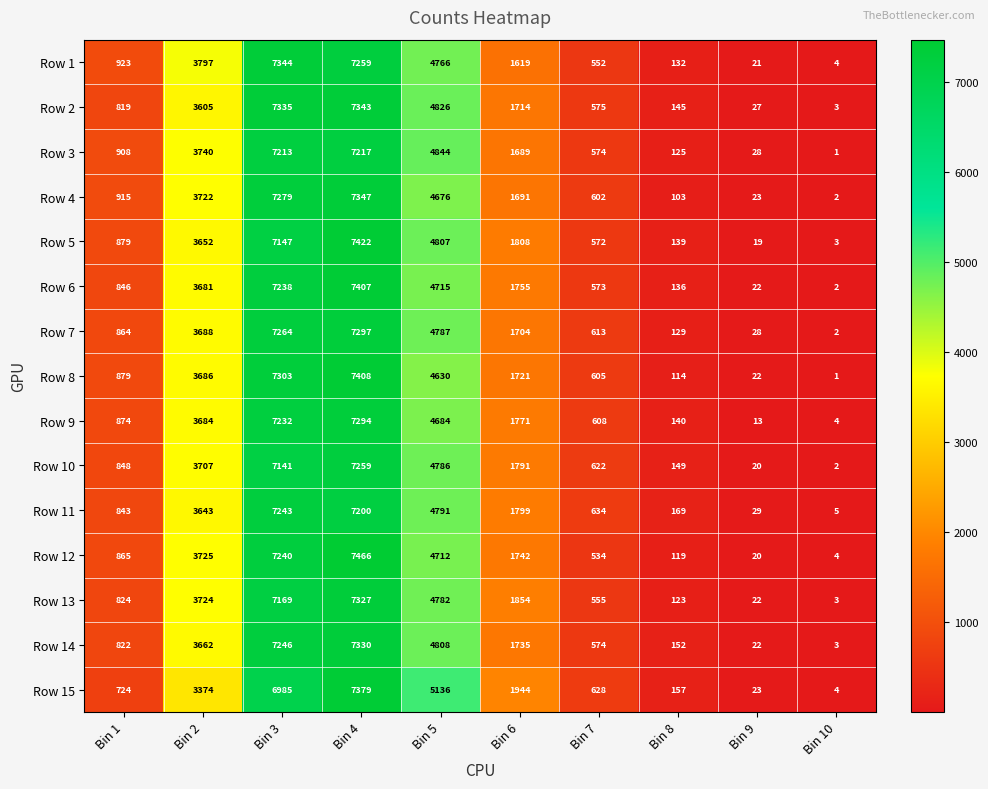

What is the difference between the maximum and second lowest values in the Row 2 series?

7316